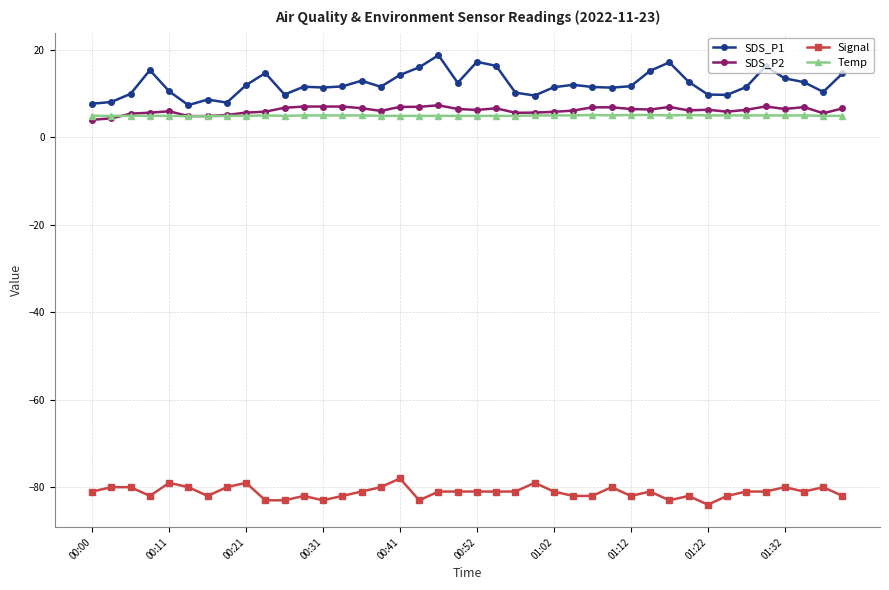

How many series are shown in this chart?

4